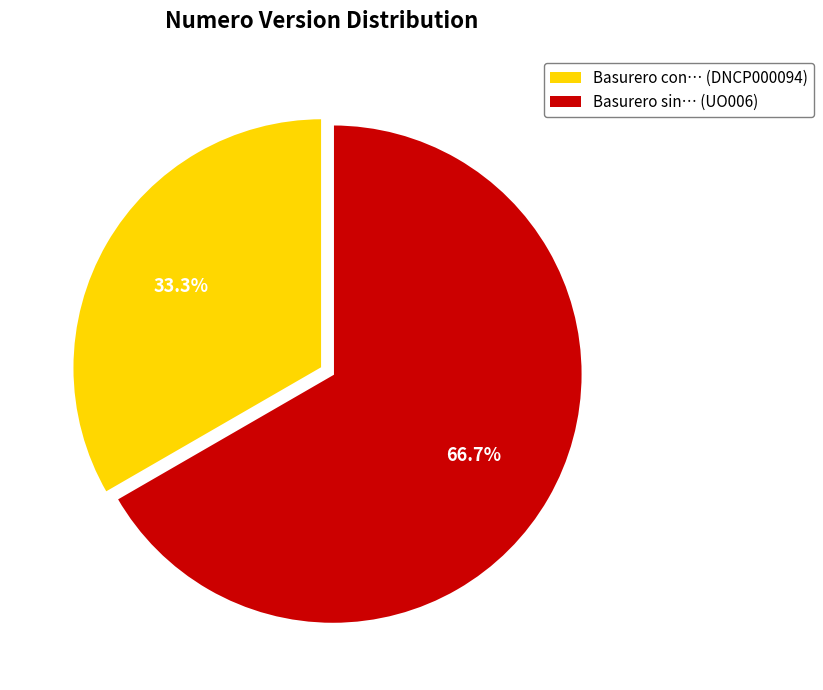

Count the number of slices in the pie.

2